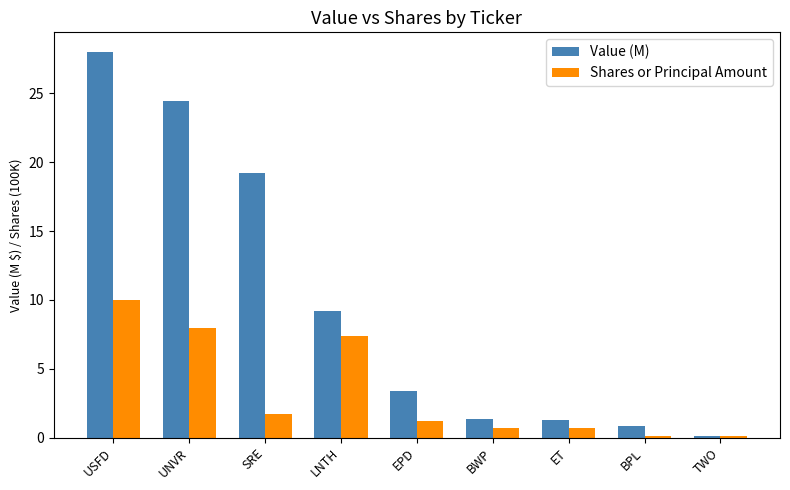

At ET, list the series in order from smallest to largest.

Shares or Principal Amount, Value (M)